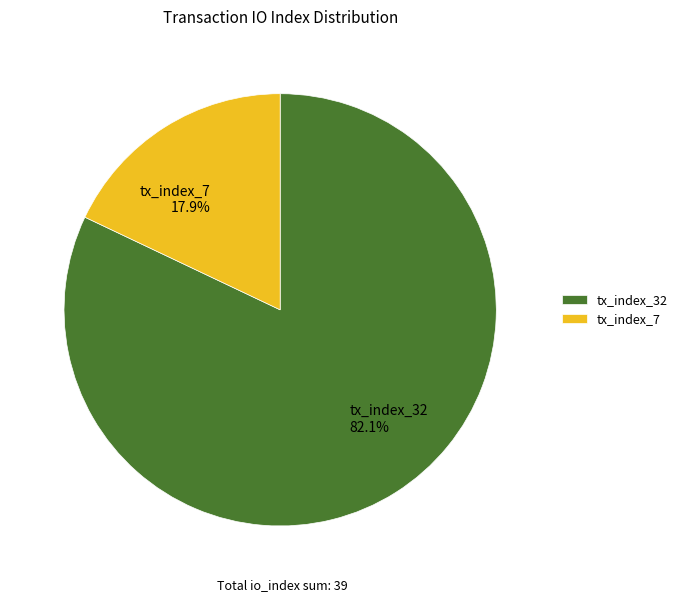

To the nearest percent, what is the combined percentage of tx_index_7 and tx_index_32?

100%